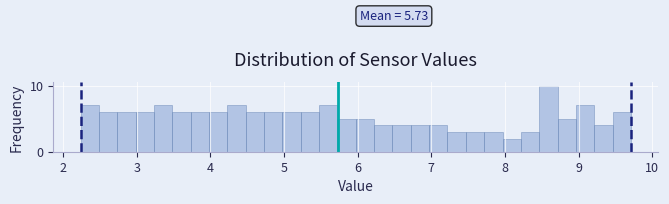

Read against the x-axis, roughly where is the centre of the tallest bar?

8.6